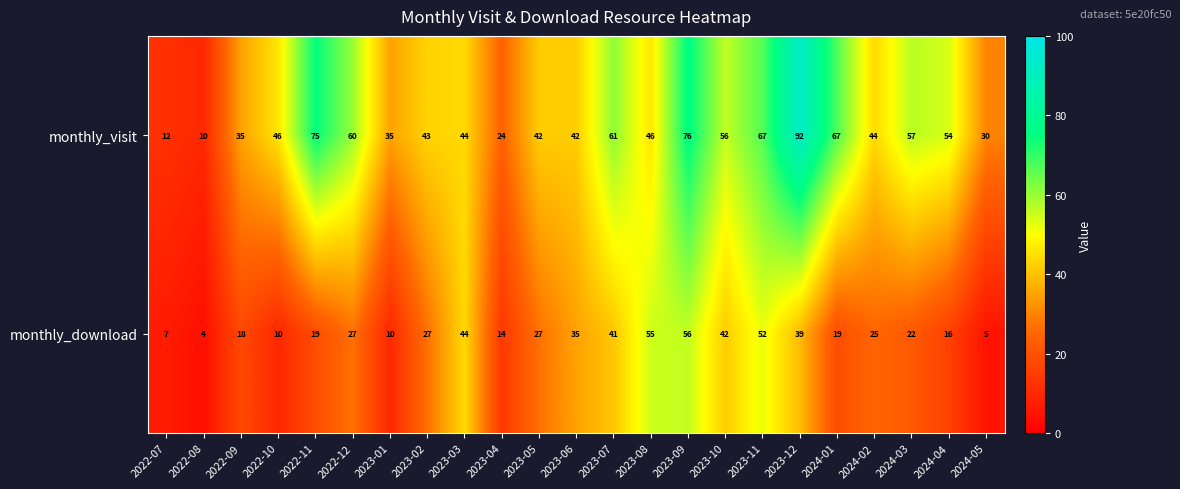

Which series has the largest range (max minus min)?

monthly_visit